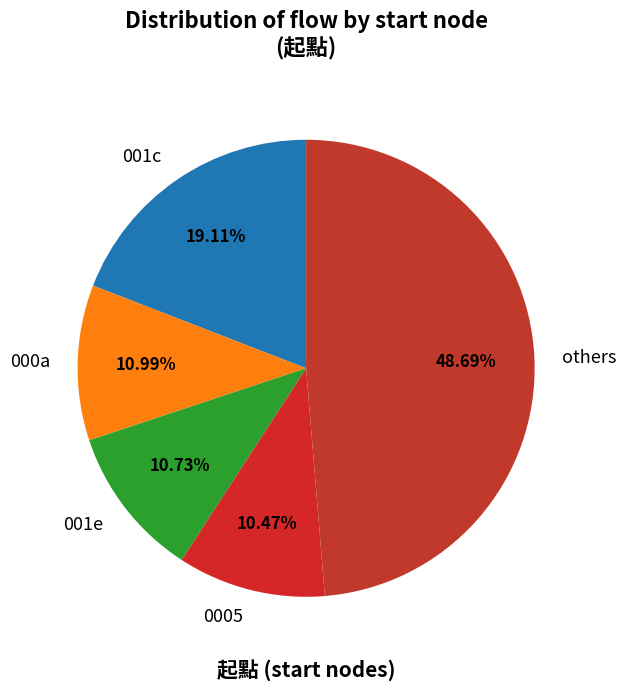

Is there any slice that represents more than half of the pie?

No